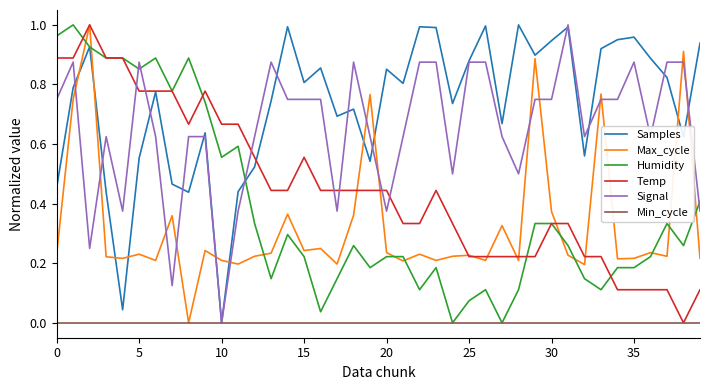

After their last crossing, which series has the higher values: Samples or Max_cycle?

Samples